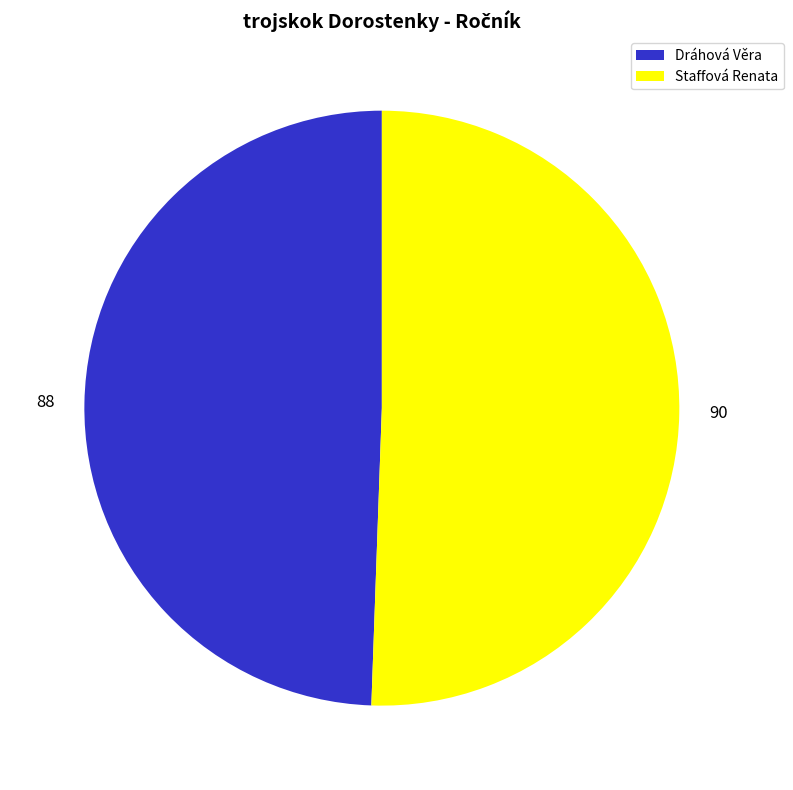

Rank the categories by value from highest to lowest.

Staffová Renata, Dráhová Věra